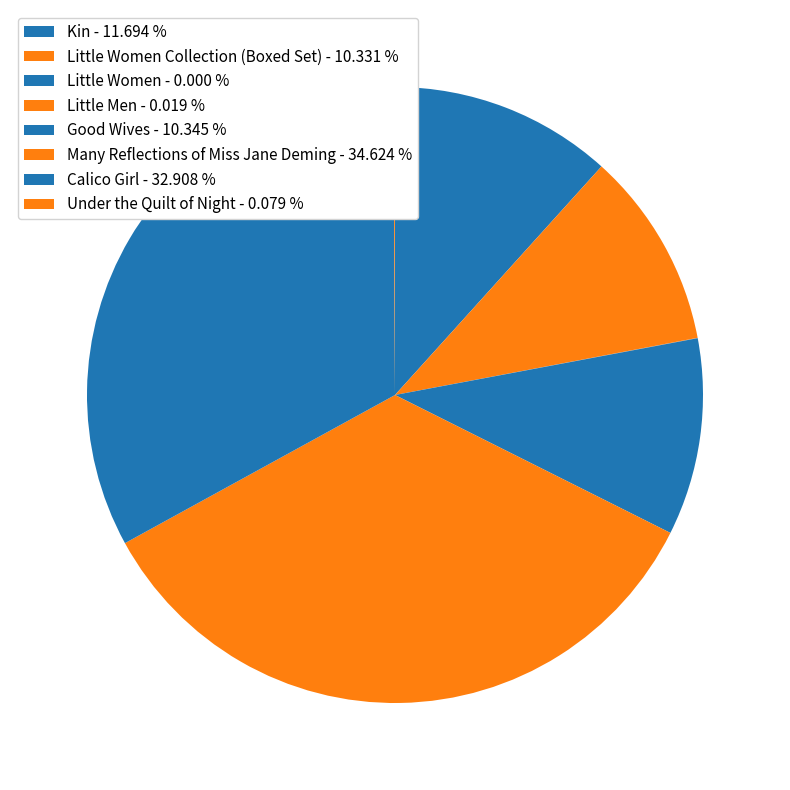

Rank the categories by value from lowest to highest.

Little Women, Little Men, Under the Quilt of Night, Little Women Collection (Boxed Set), Good Wives, Kin, Calico Girl, Many Reflections of Miss Jane Deming